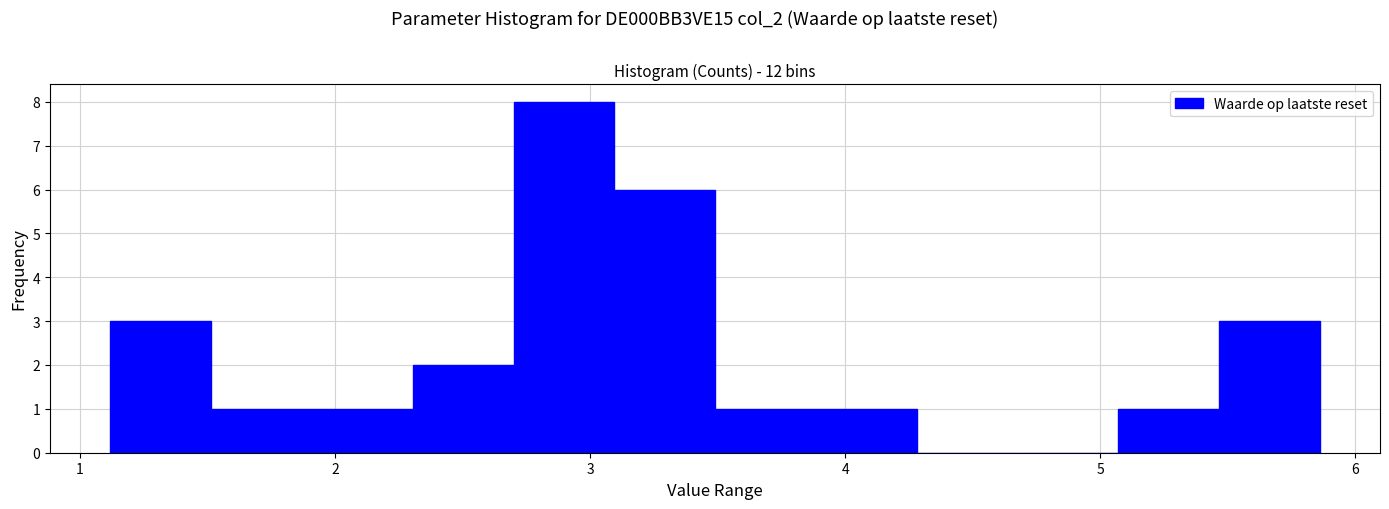

Read against the x-axis, roughly where is the centre of the tallest bar?

2.9